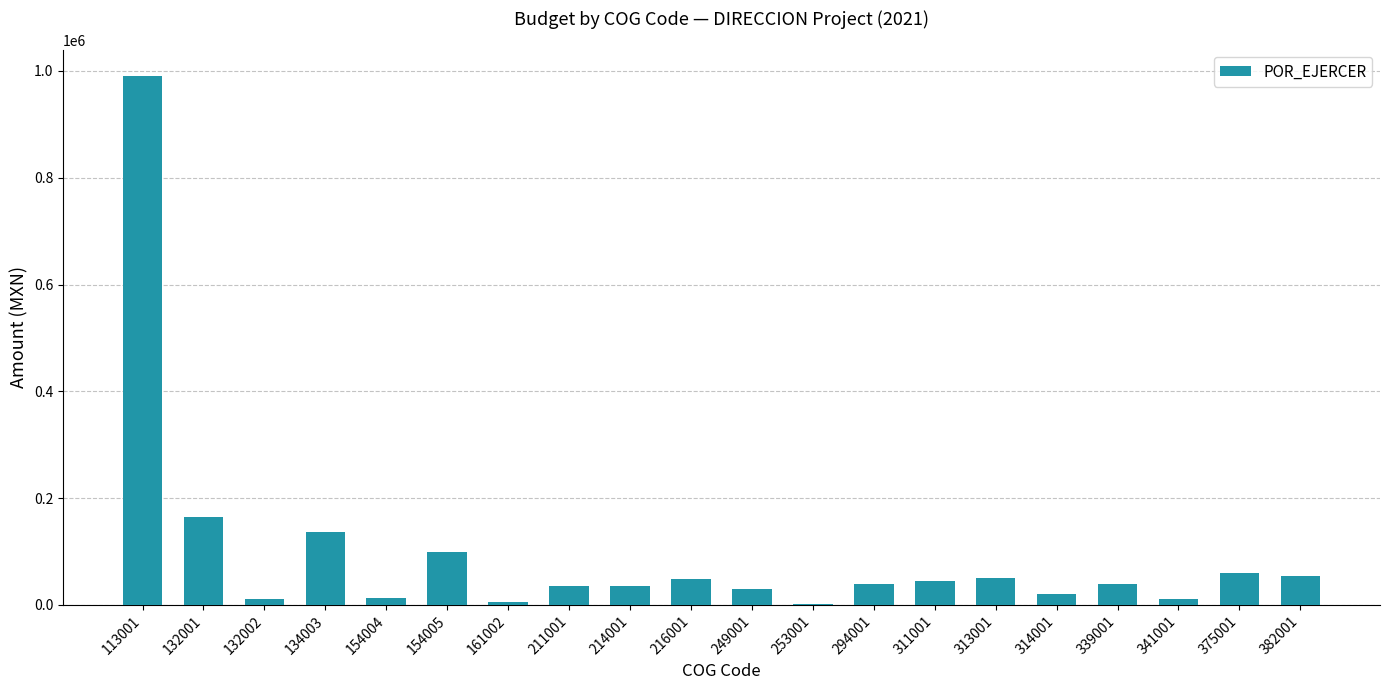

What is the maximum value shown in the chart?

990334.8